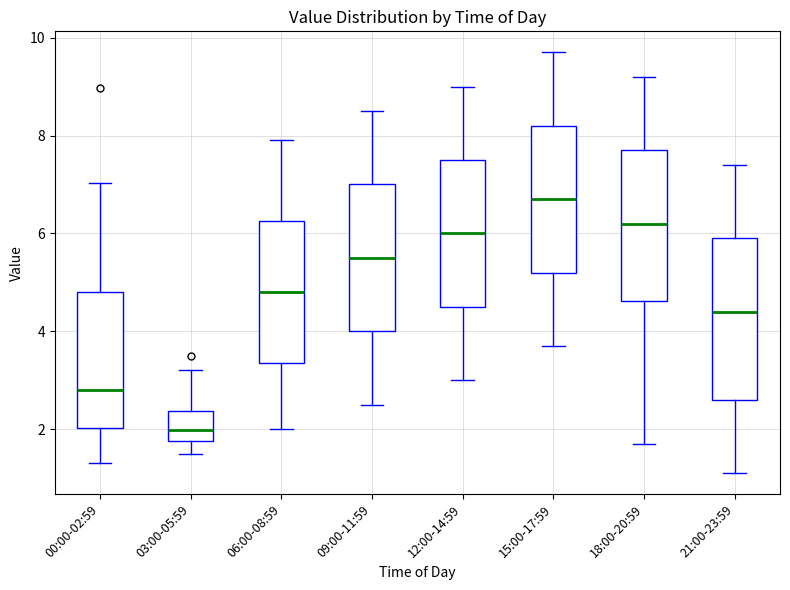

Which box is the tallest, from its lower edge to its upper edge?

21:00-23:59